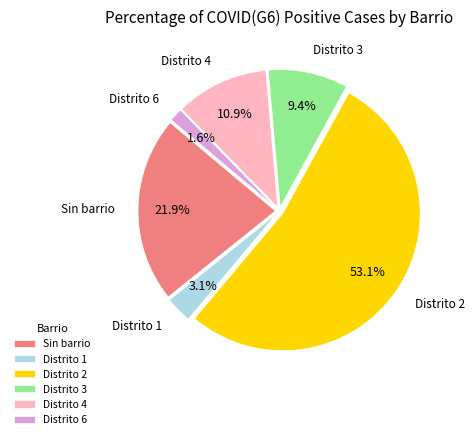

Is it true that Distrito 2 is 59% of the pie?

False